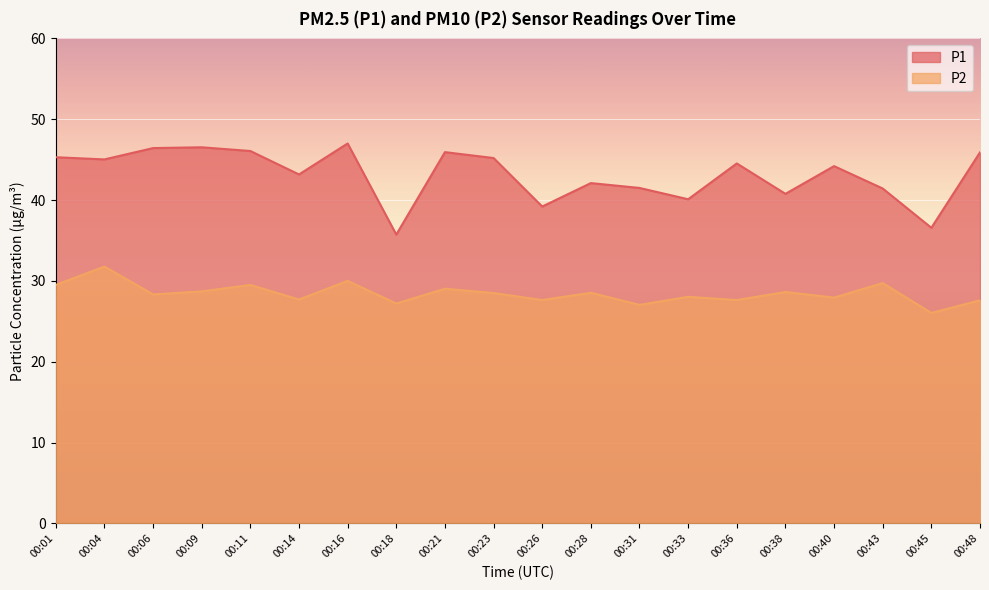

The value of P2 at 00:06 is 11.2. True or false?

False